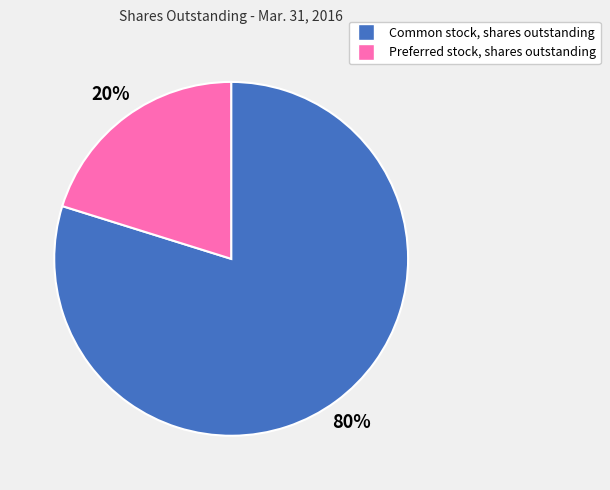

Which category has the smallest portion of the pie?

Preferred stock, shares outstanding